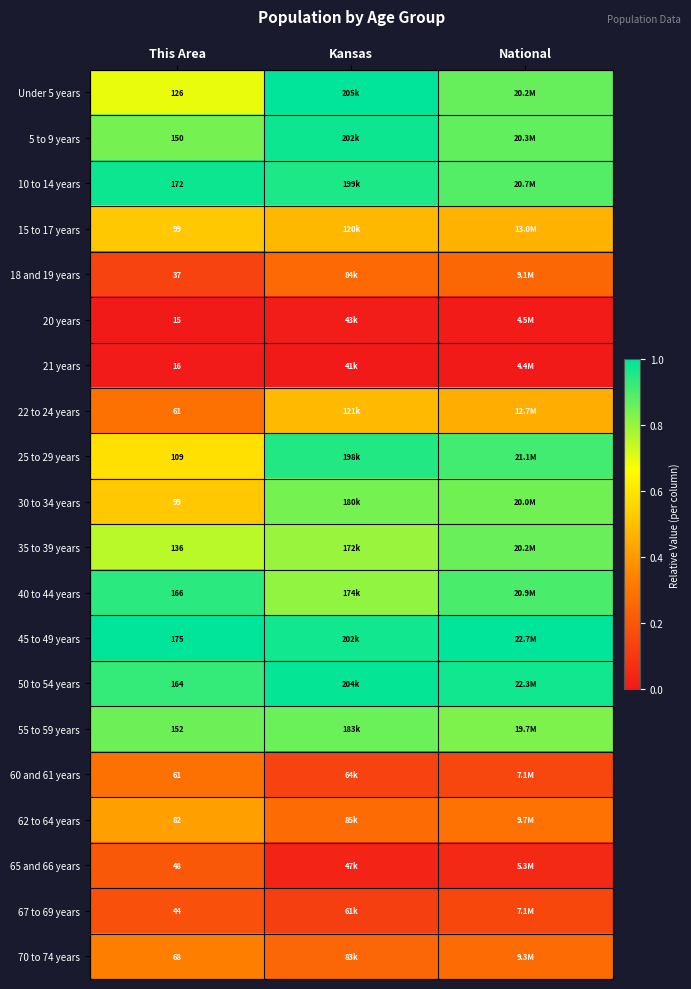

What is the difference between the highest and lowest values at This Area?

160.0